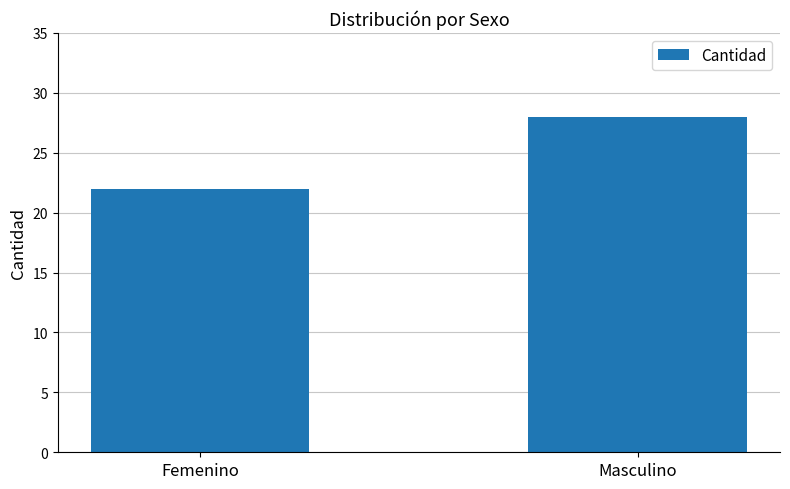

What is the sum of the values at Masculino and Femenino?

50